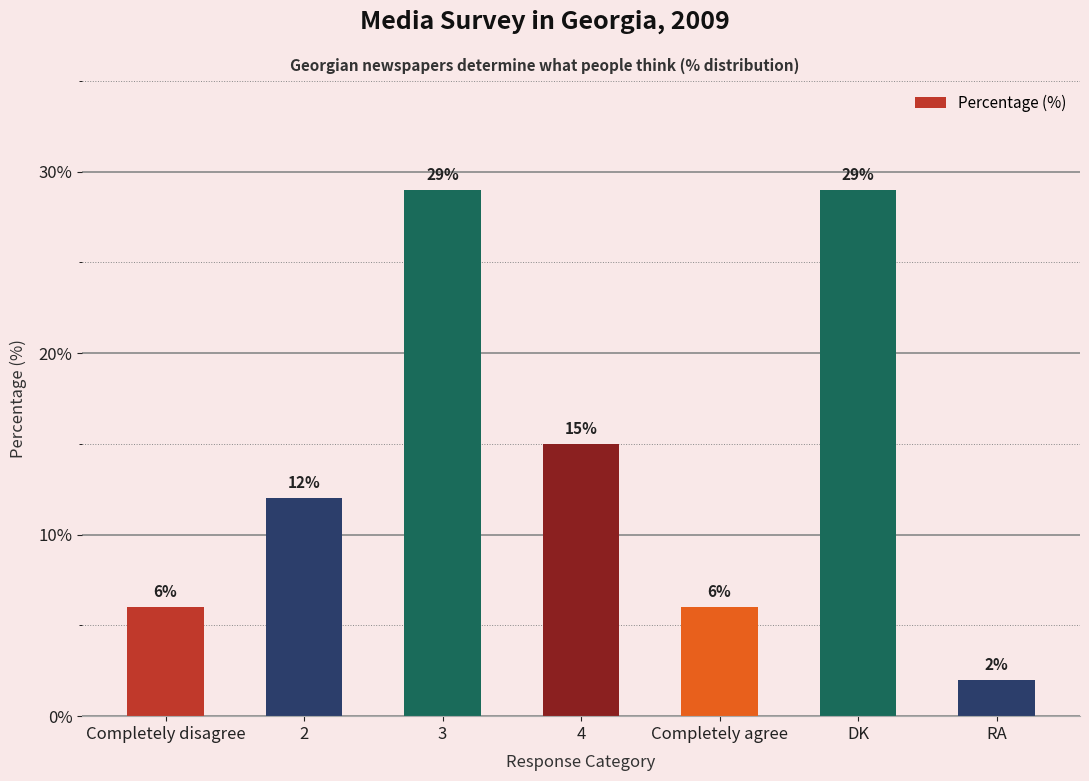

What position from the right is RA?

1